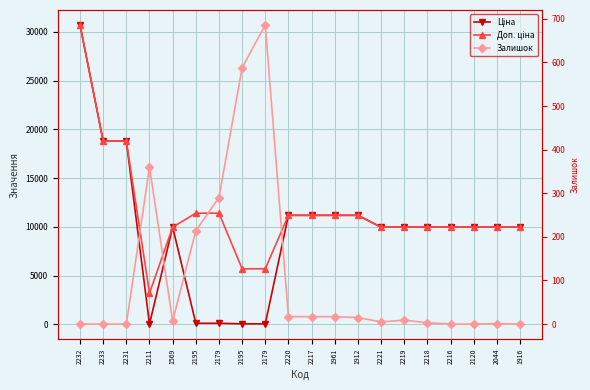

List the series in order of their overall mean, highest first.

Доп. ціна, Ціна, Залишок